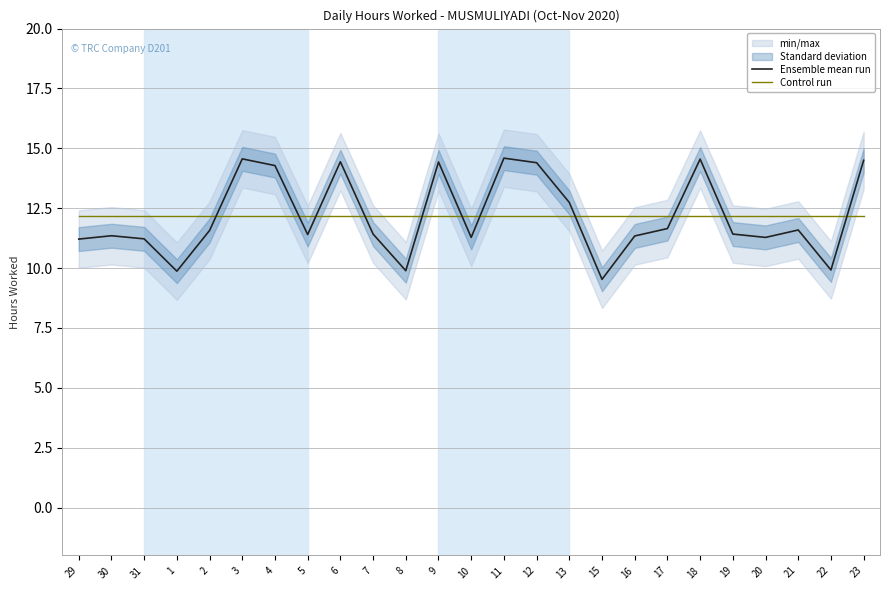

Reading left to right, list all the values displayed in this chart.

Ensemble mean run: 11.2	11.3	11.2	9.9	11.6	14.6	14.3	11.4	14.4	11.4	9.9	14.4	11.3	14.6	14.4	12.7	9.5	11.3	11.7	14.6	11.4	11.3	11.6	9.9	14.5
Control run: 12.2	12.2	12.2	12.2	12.2	12.2	12.2	12.2	12.2	12.2	12.2	12.2	12.2	12.2	12.2	12.2	12.2	12.2	12.2	12.2	12.2	12.2	12.2	12.2	12.2